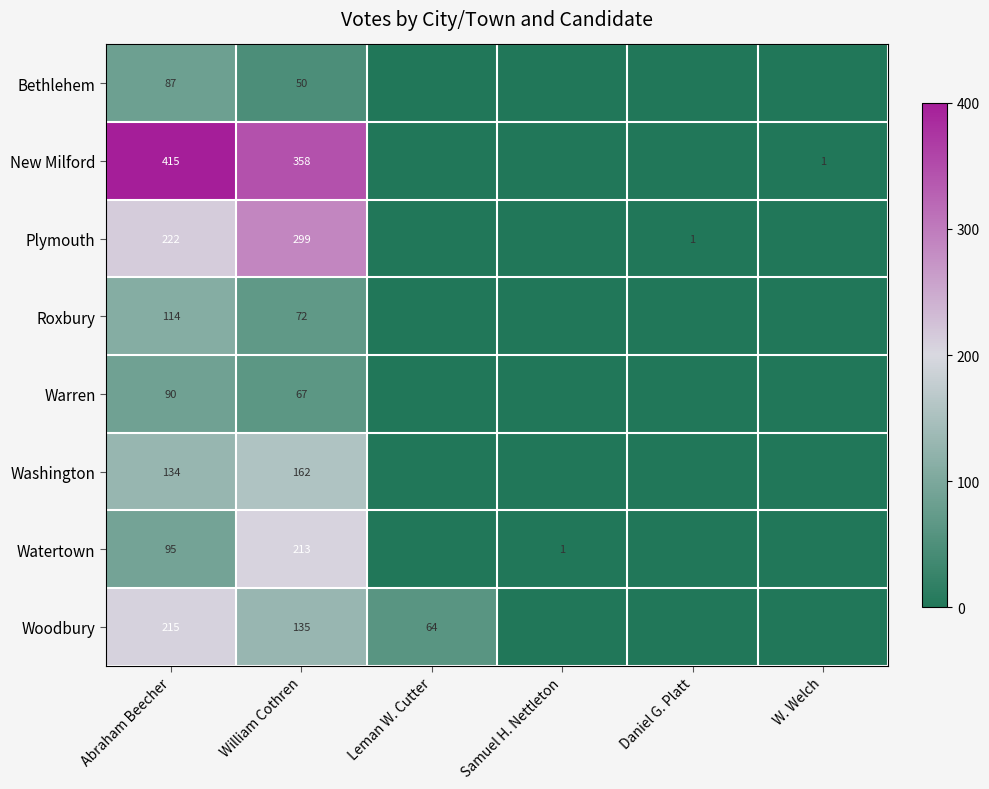

At how many categories does at least one series exceed 0?

6